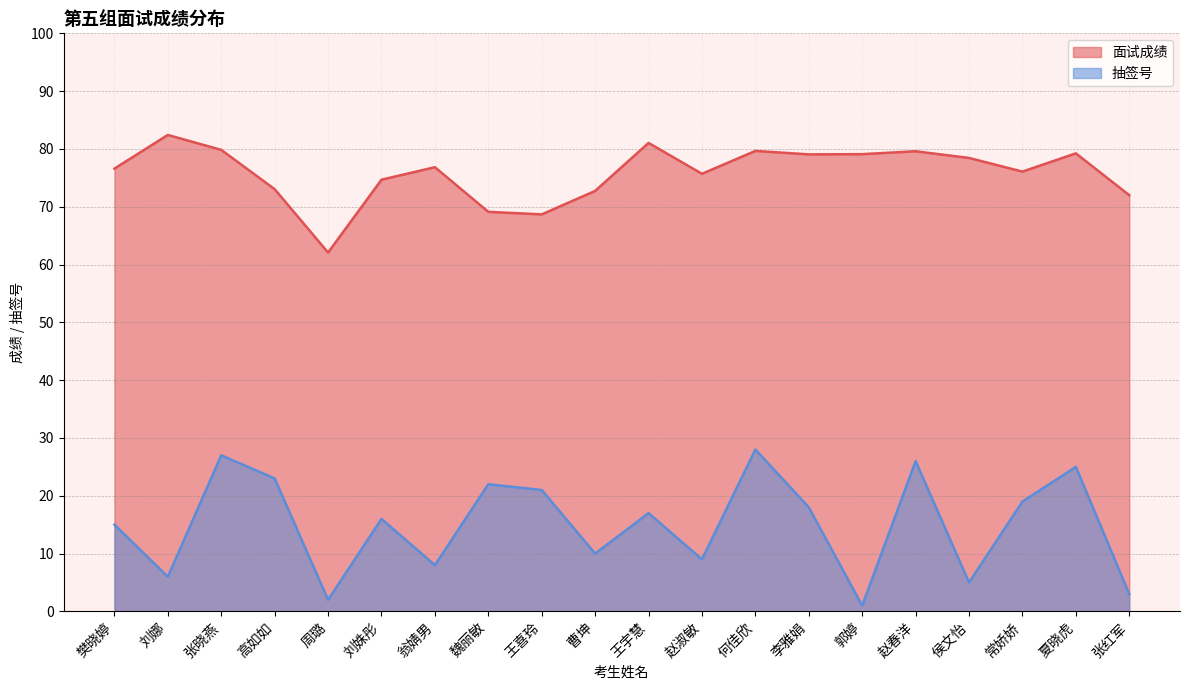

What are all the series names shown in the legend?

面试成绩, 抽签号